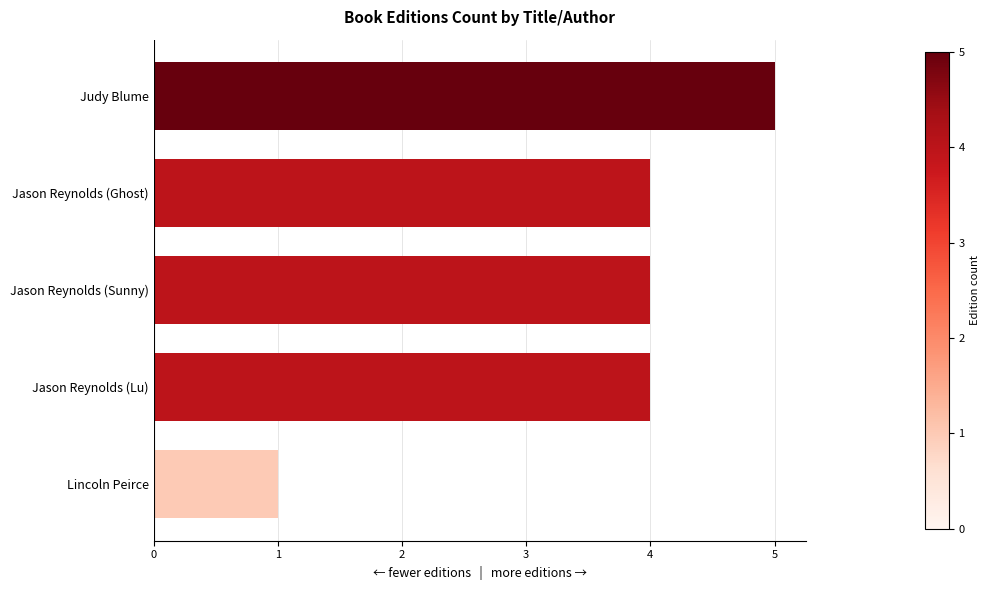

What is the sum of the values at Judy Blume and Jason Reynolds (Ghost)?

9